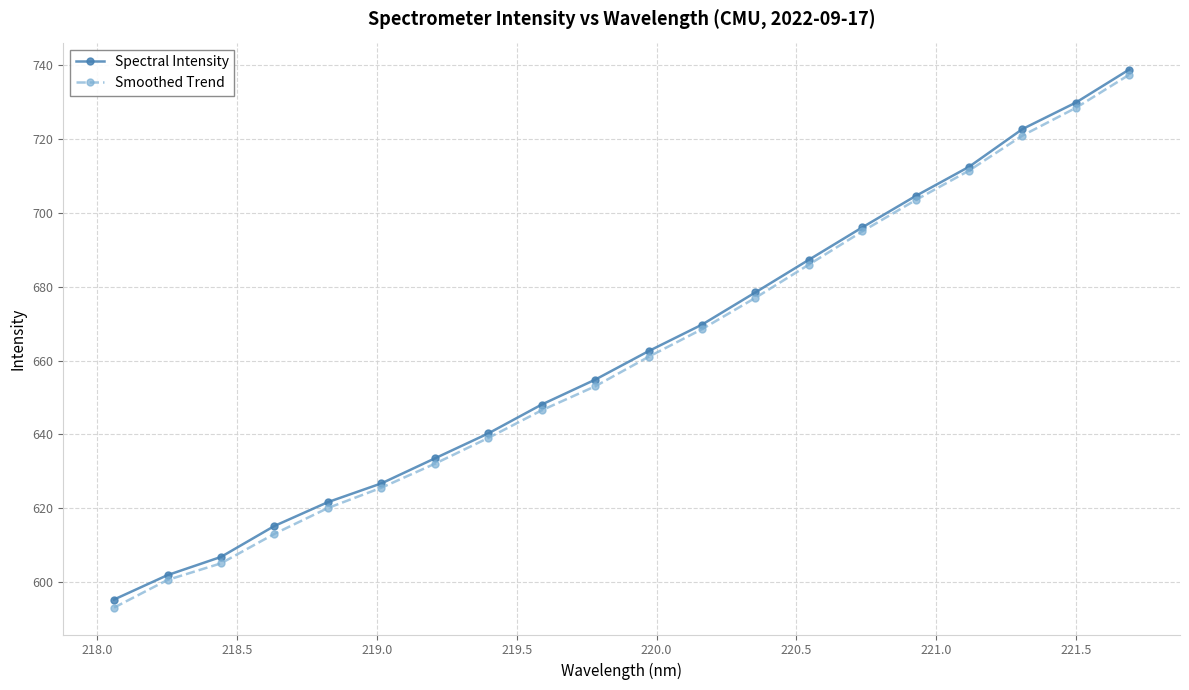

What is the value of the Smoothed Trend point at the 11th from the left?

661.0